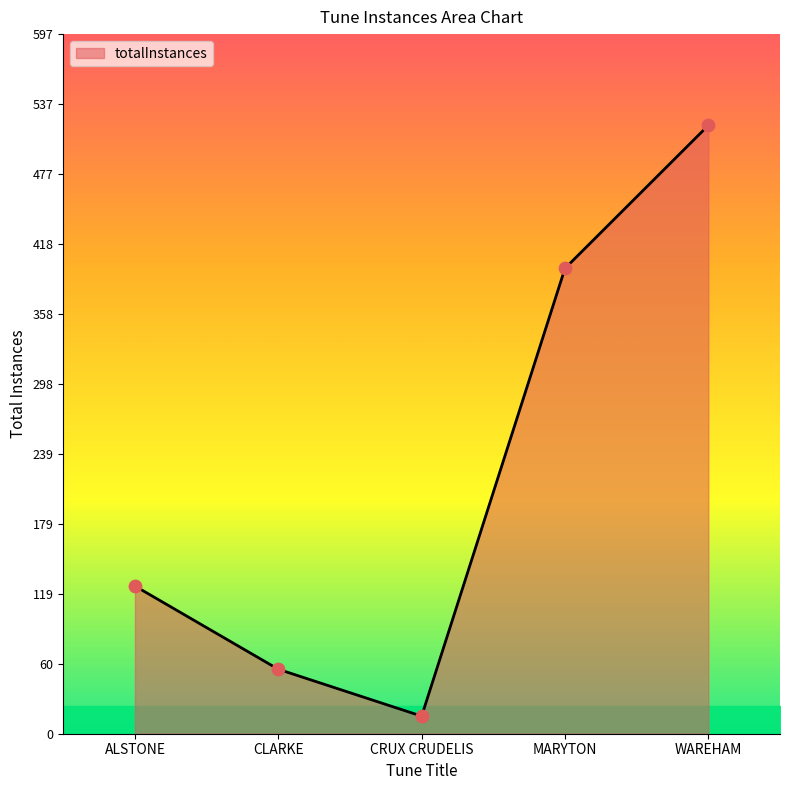

Which has a higher value, WAREHAM or ALSTONE?

WAREHAM